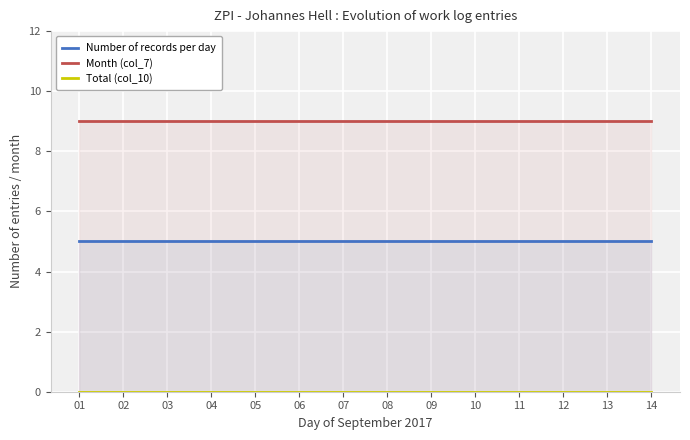

At which label does Month (col_7) reach its minimum?

01